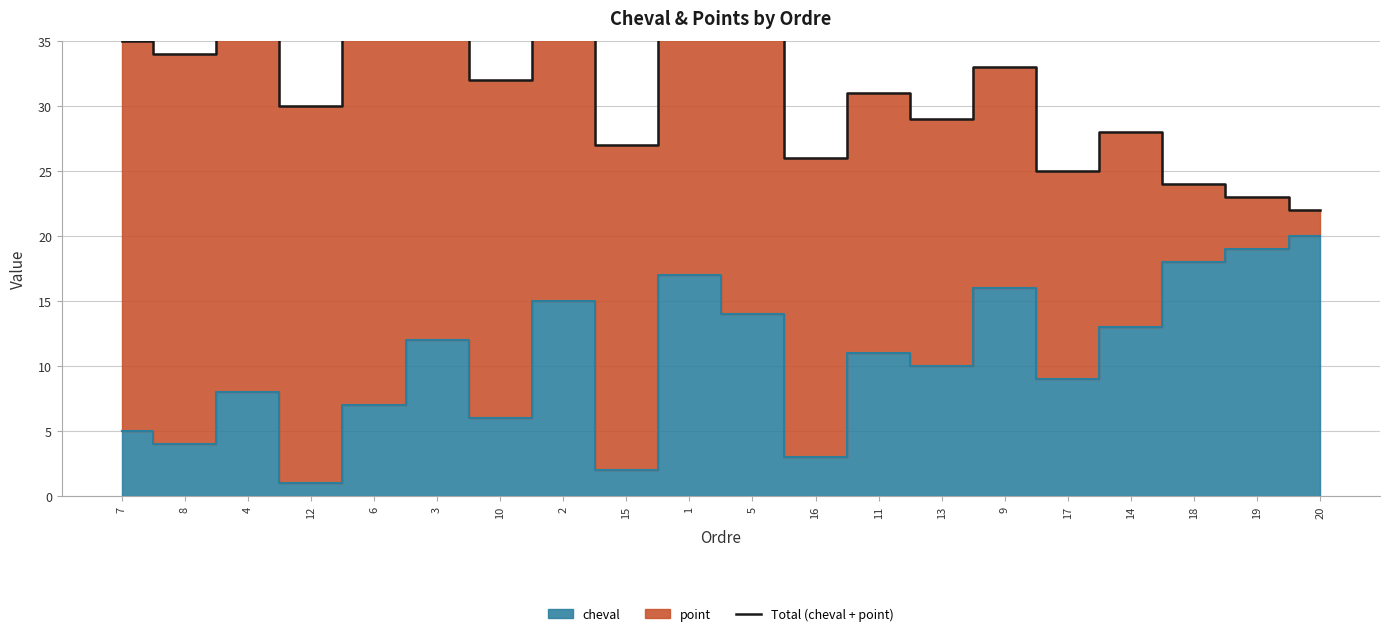

What is the minimum value shown in the chart?

22